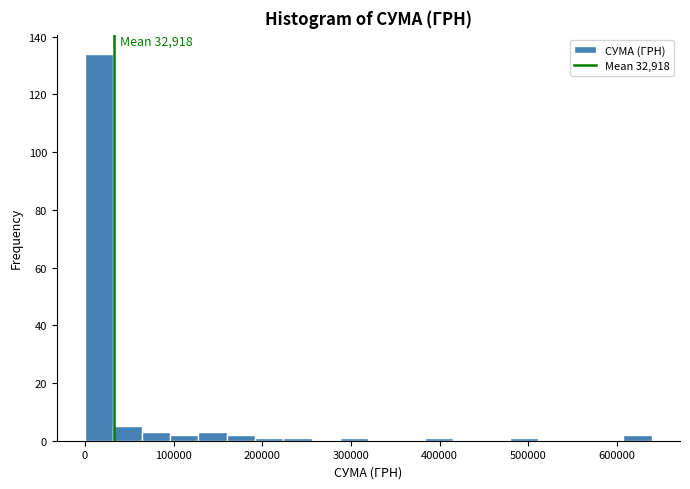

Read against the x-axis, roughly where is the centre of the tallest bar?

20000